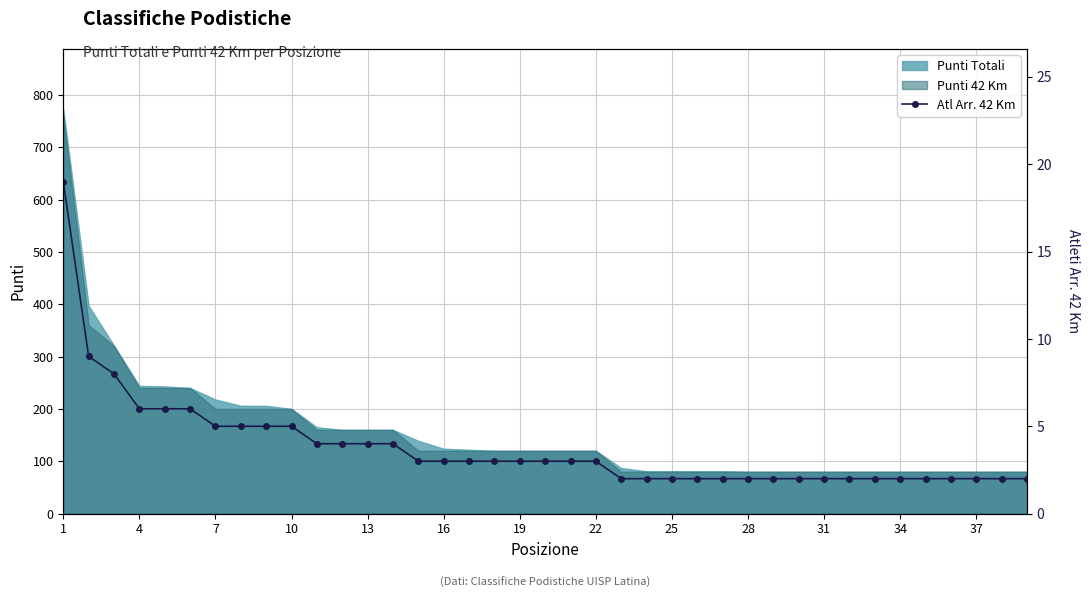

What is the minimum value shown in the chart?

2